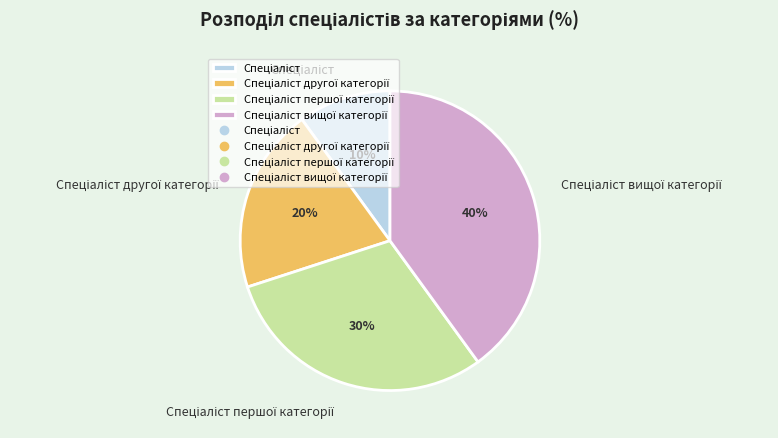

Does any single category account for the majority?

No